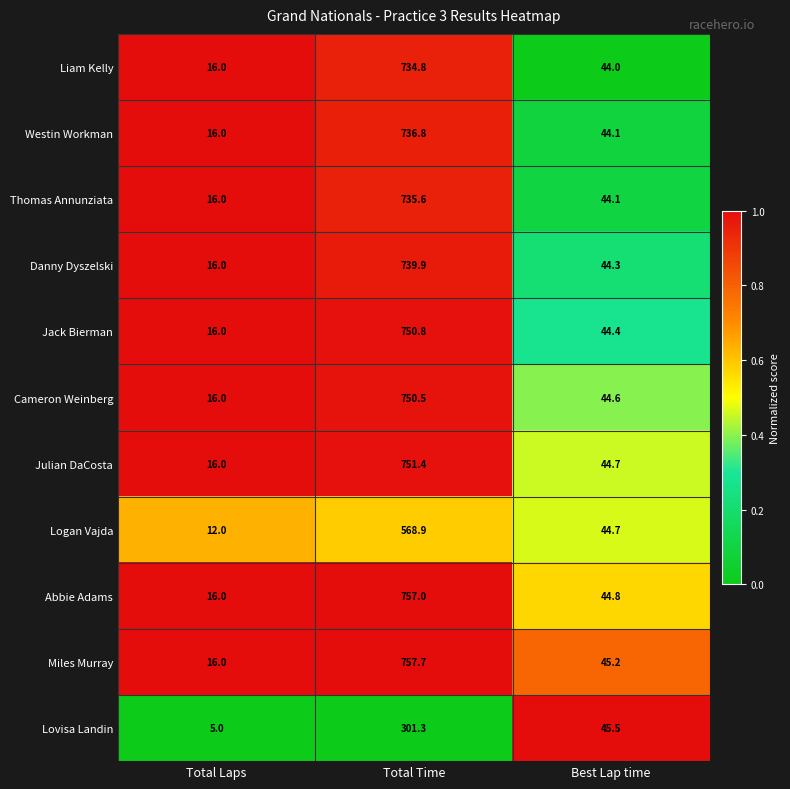

The value of Miles Murray at Total Time is 757.7. True or false?

True